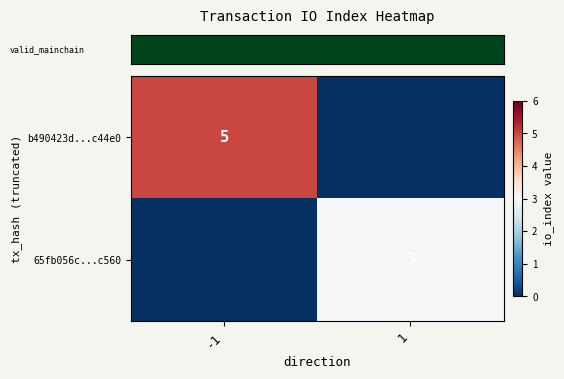

How many data points does each series have?

2